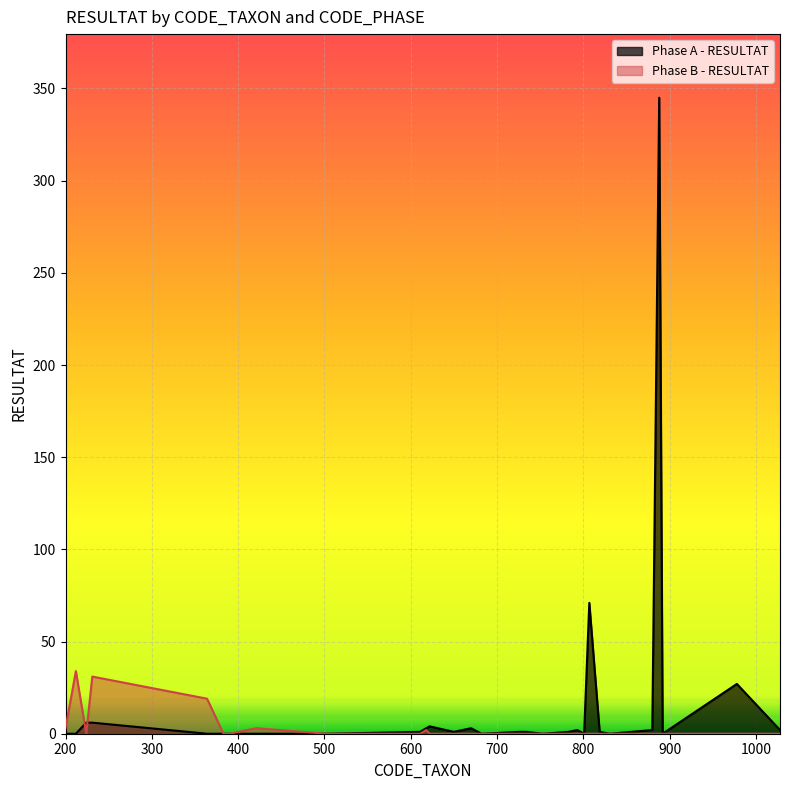

What is the difference between the second highest and second lowest values in the Phase A - RESULTAT series?

71